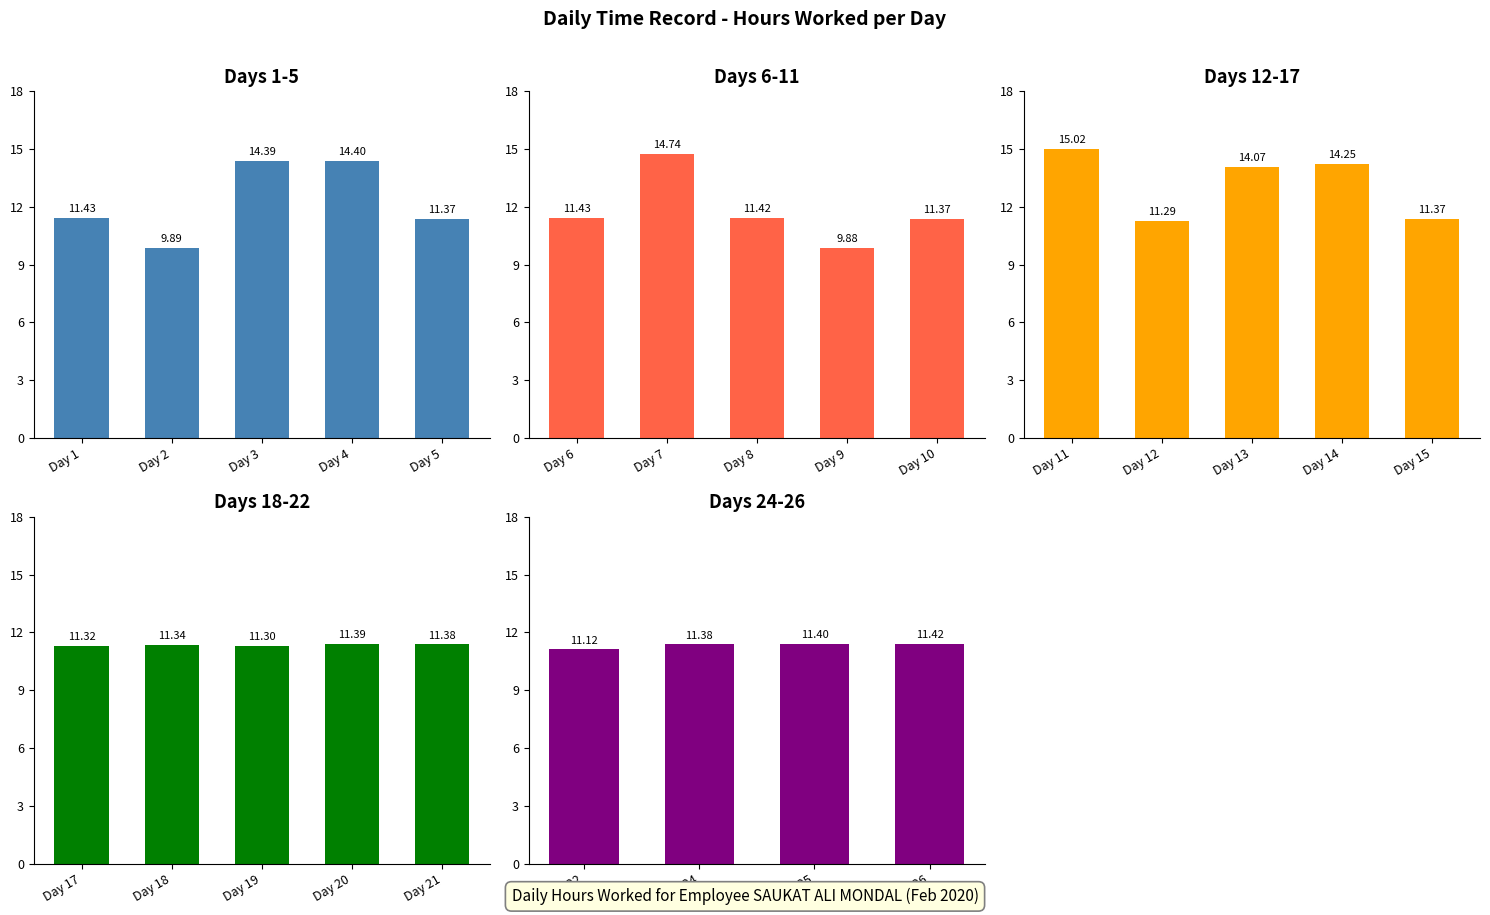

What is the ratio of the value at 13 to the value at 15?

1.2